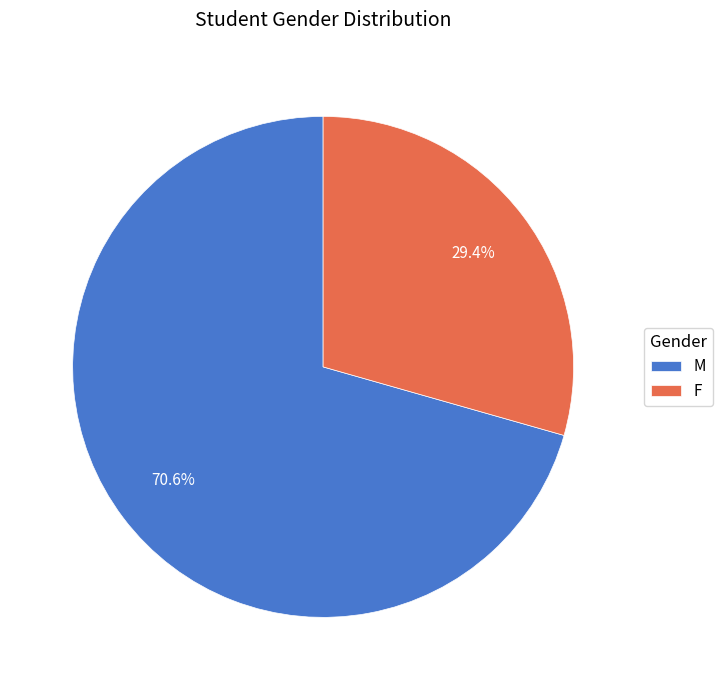

How many segments does this pie chart have?

2